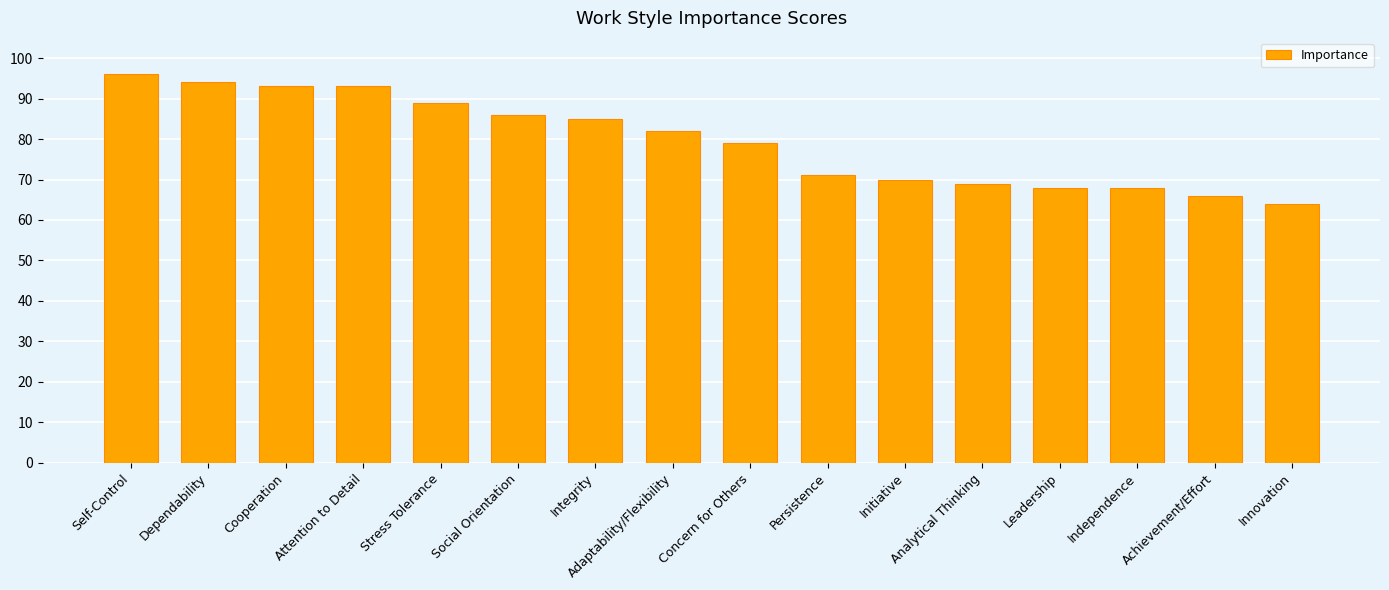

True or false: the data shows 31 at Achievement/Effort.

False